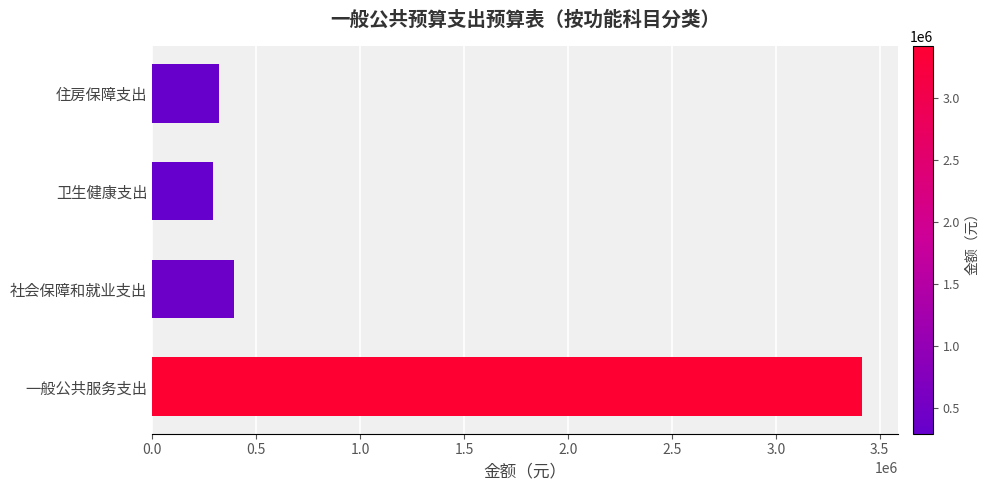

What is the change in value from 一般公共服务支出 to 卫生健康支出?

-3122416.1